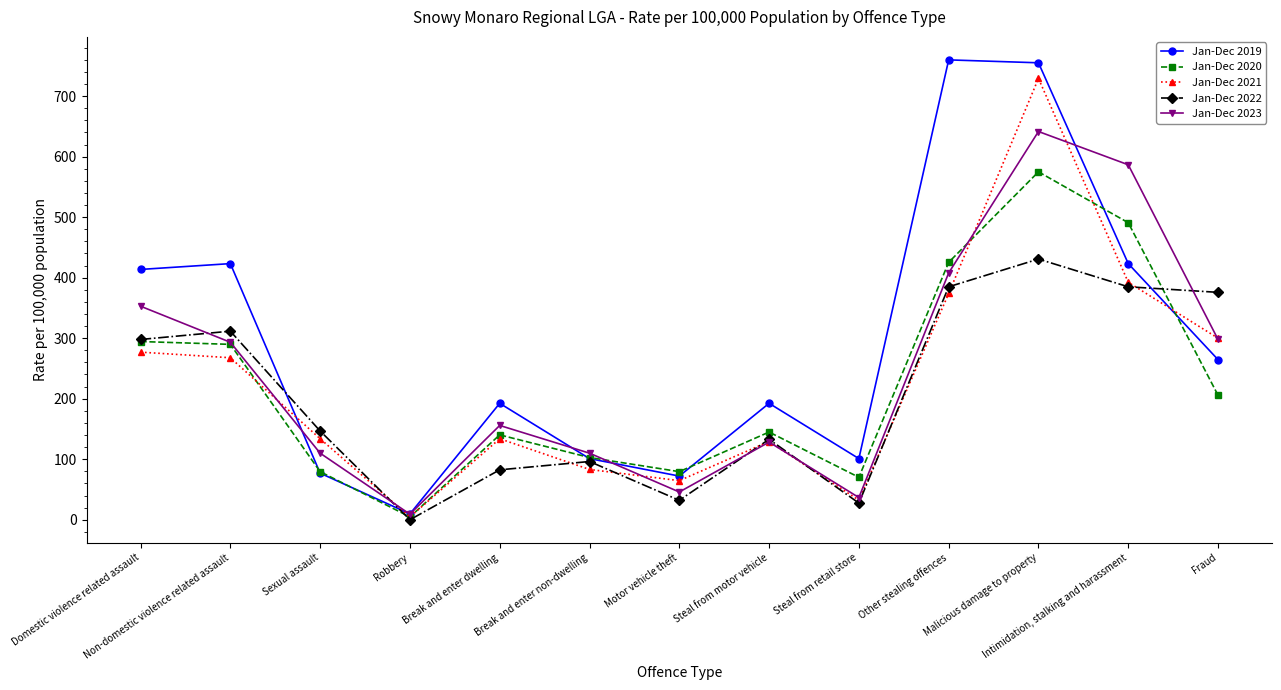

What is the difference between the second highest and minimum values in the Jan-Dec 2021 series?

387.7